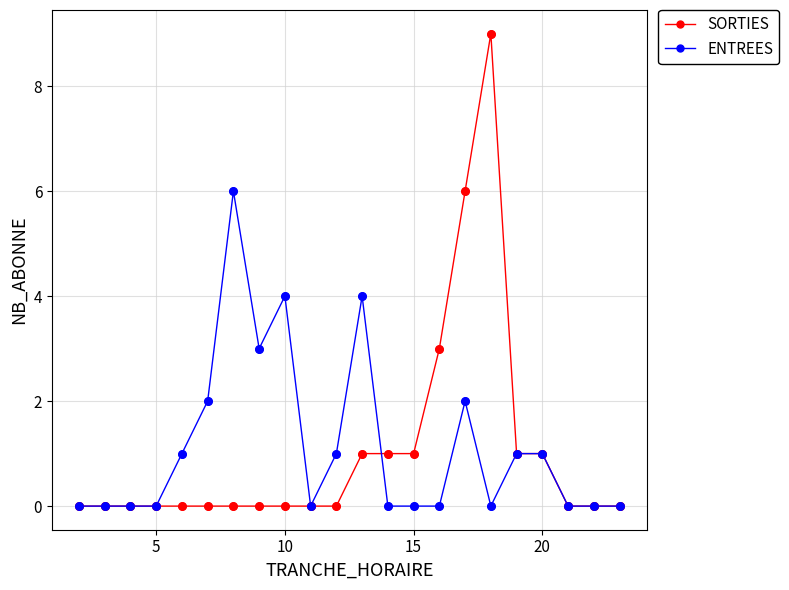

Which series has the widest spread of values?

SORTIES